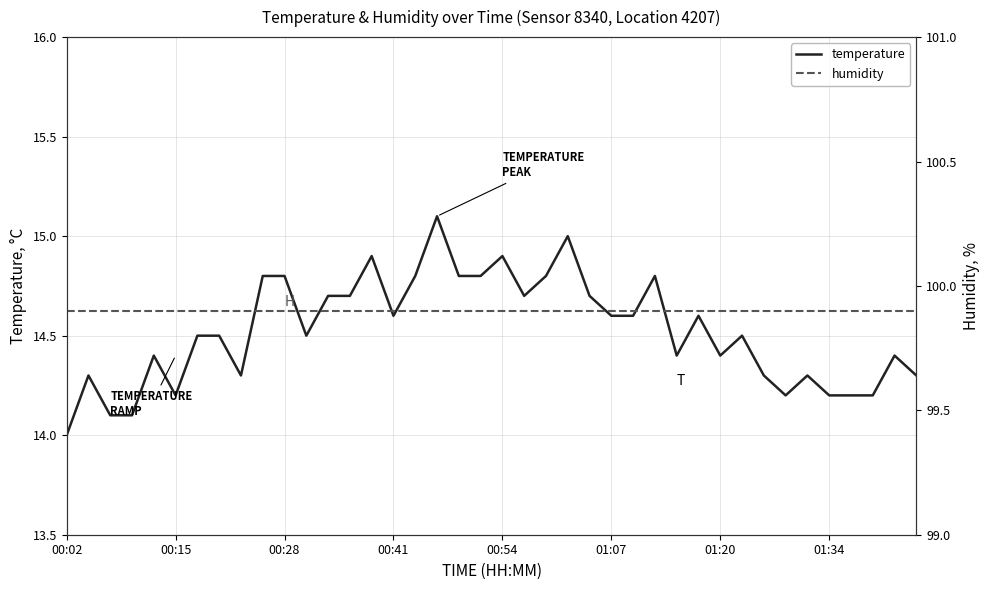

How many categories are shown in the chart?

40